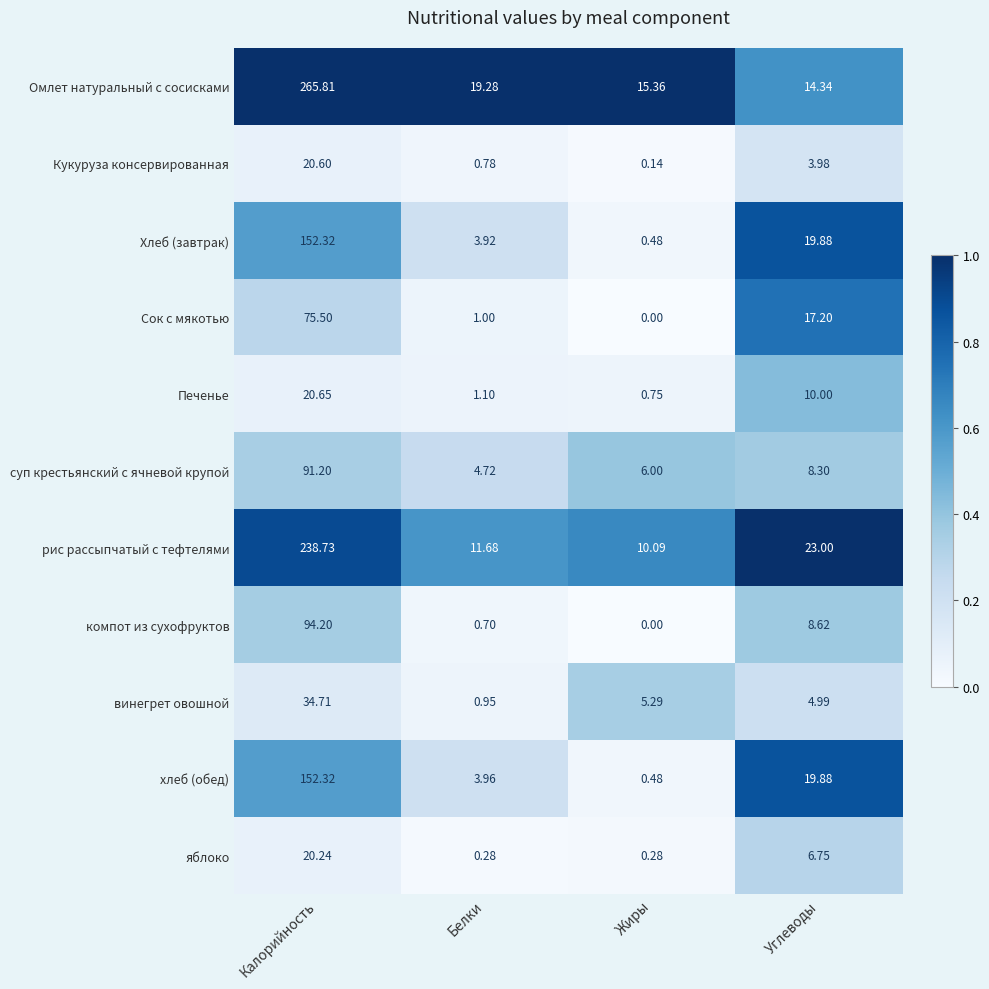

Which series changed the most between Калорийность and Углеводы?

Омлет натуральный с сосисками